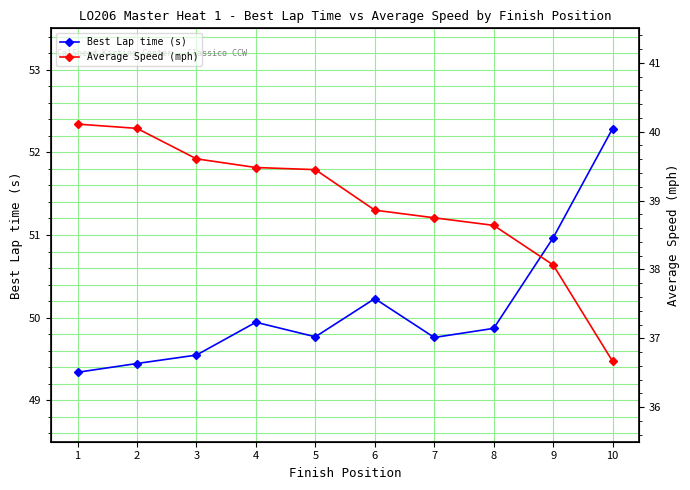

What is the total value across all series at 10?

89.0